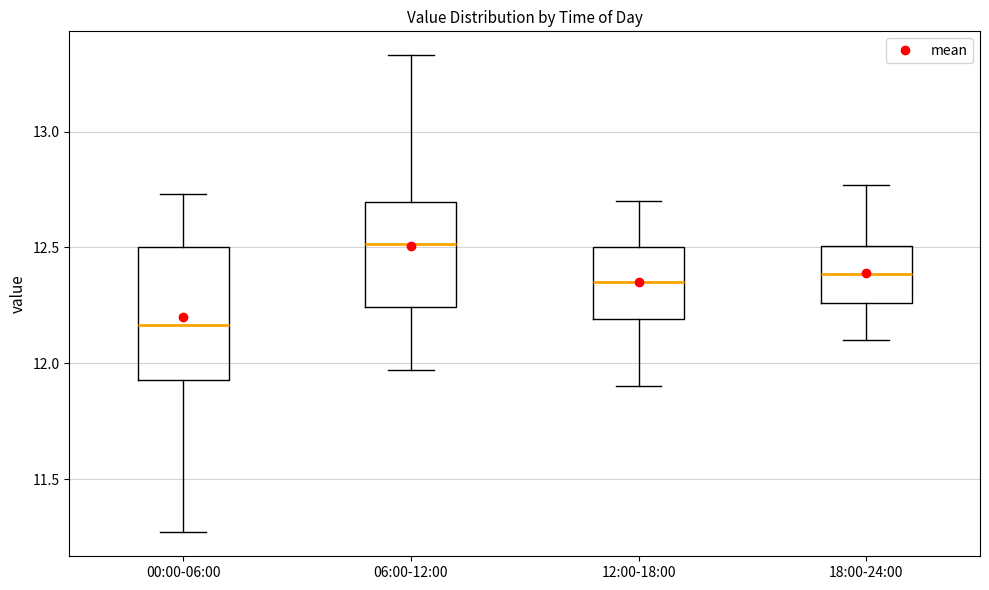

Comparing the boxes themselves (not the whiskers), which one is the tallest?

00:00-06:00